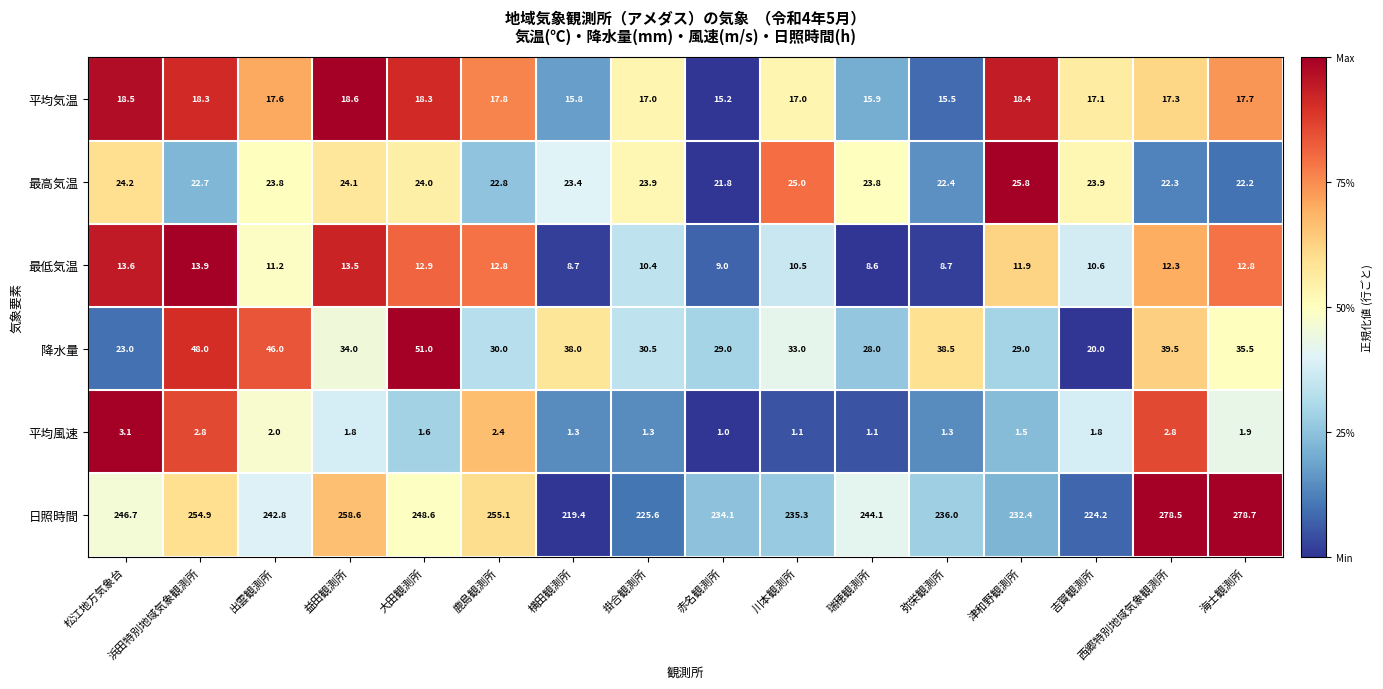

What is the difference between the highest and lowest values at 浜田特別地域気象観測所?

252.1